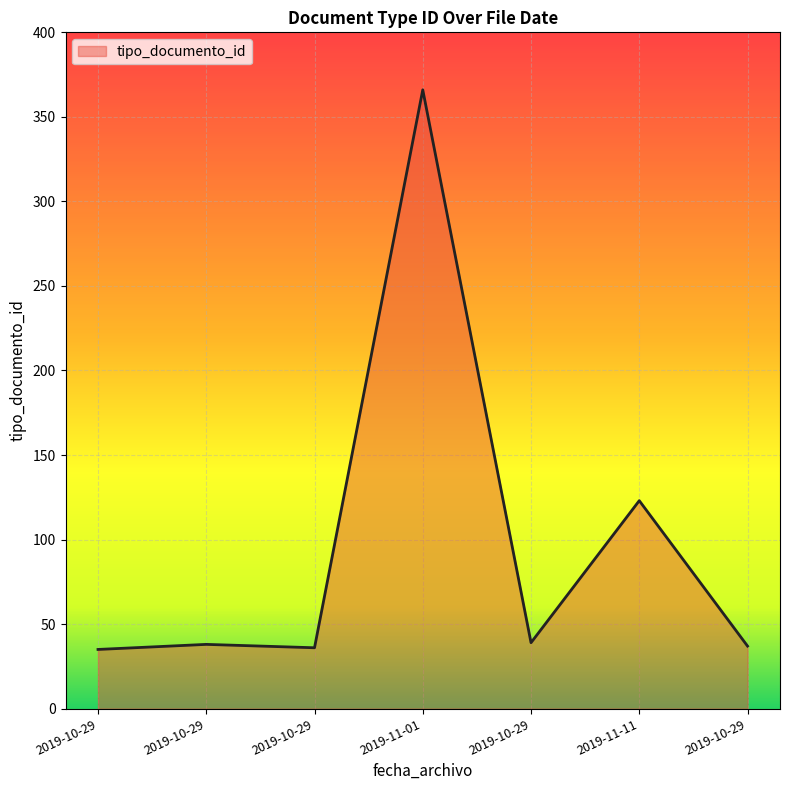

Count the number of categories in the chart.

7